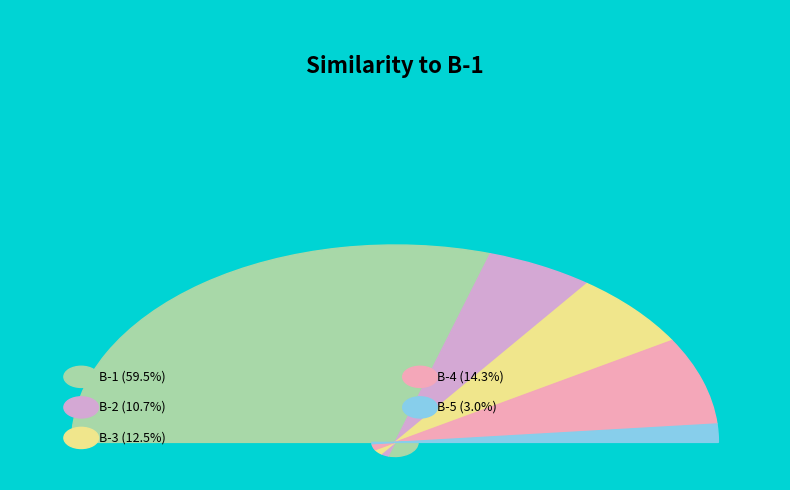

The B-1 slice represents 60% of the pie. True or false?

True